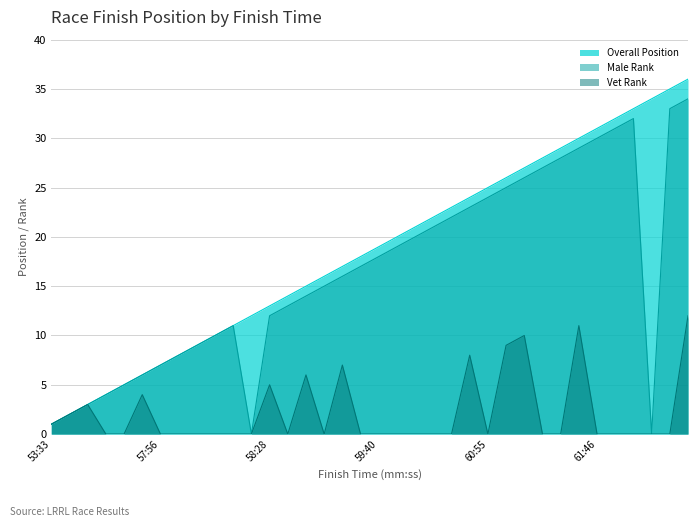

Is it true that Male Rank equals 5 at 59:40?

False